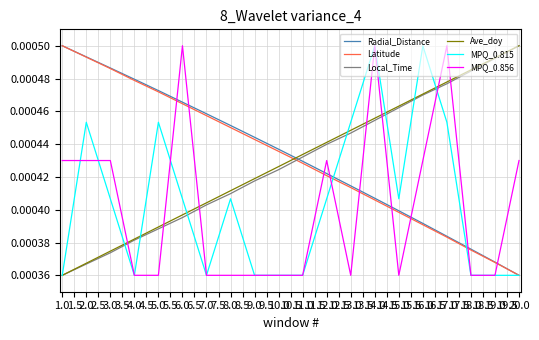

How many intersections are there between Local_Time and Radial_Distance?

1